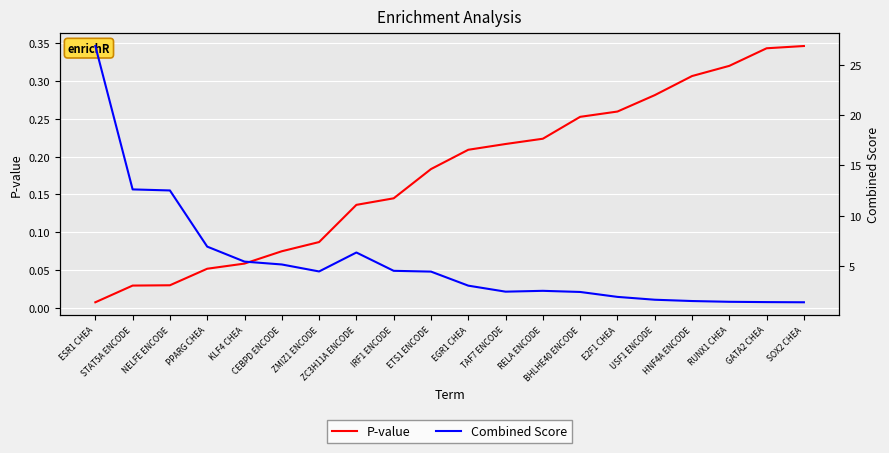

At which label does Combined Score first exceed 4?

ESR1 CHEA